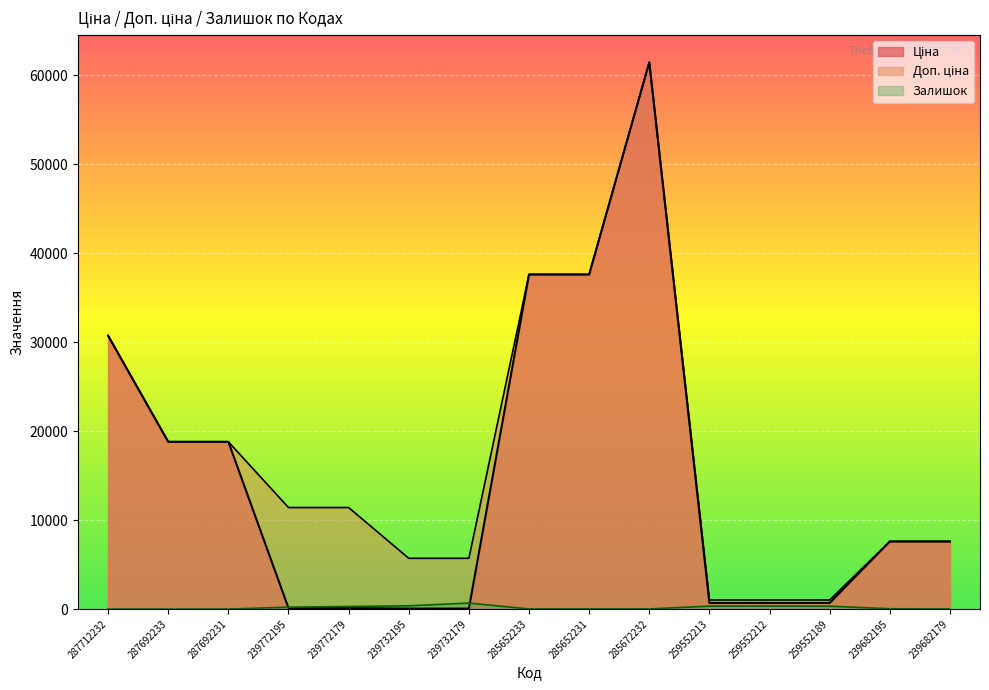

How many lines are shown in the chart?

3